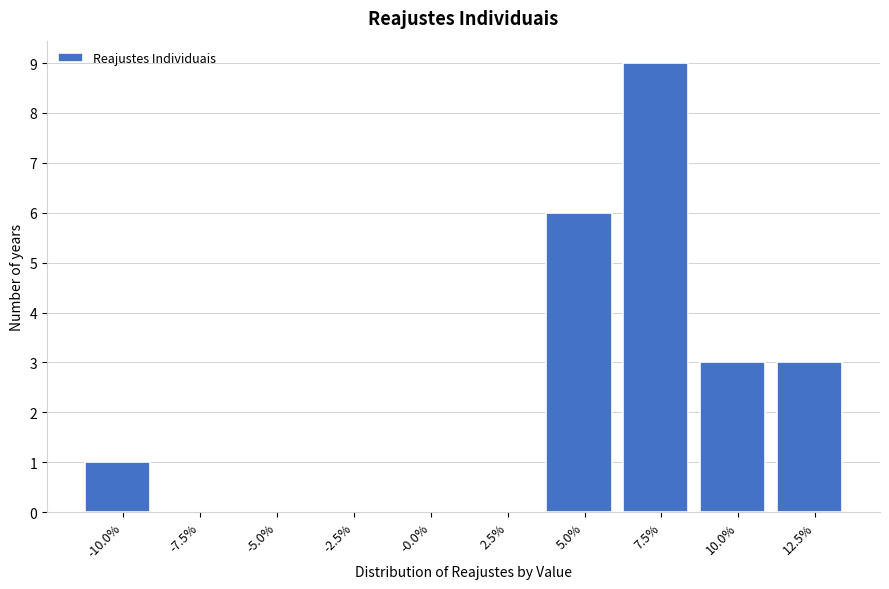

Reading left to right, transcribe all the data shown in this chart.

-10.0%=1	-7.5%=0	-5.0%=0	-2.5%=0	-0.0%=0	2.5%=0	5.0%=6	7.5%=9	10.0%=3	12.5%=3